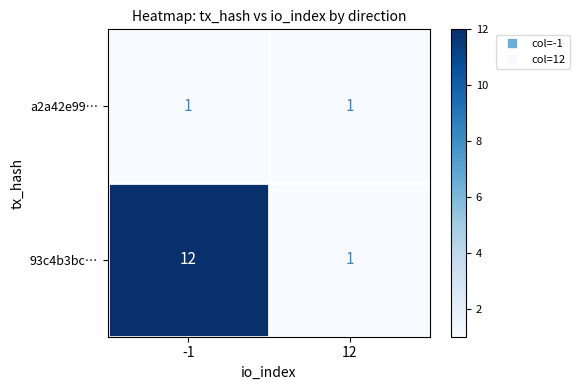

What is the maximum value shown in the chart?

12